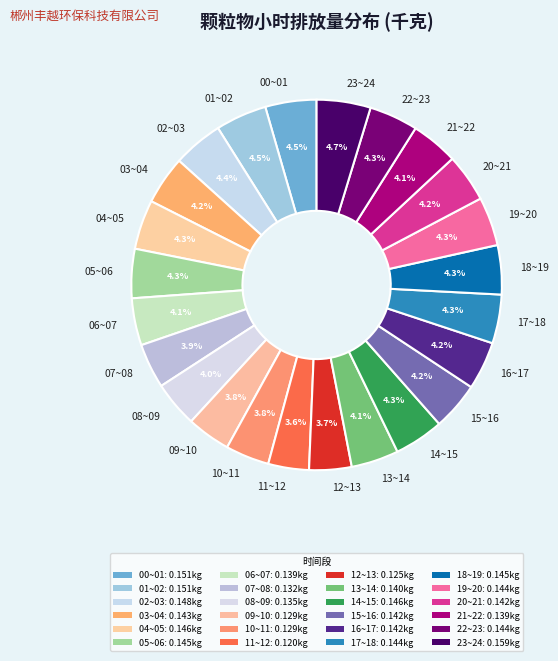

Combined, what portion of the pie is 11~12 and 23~24?

8.3%